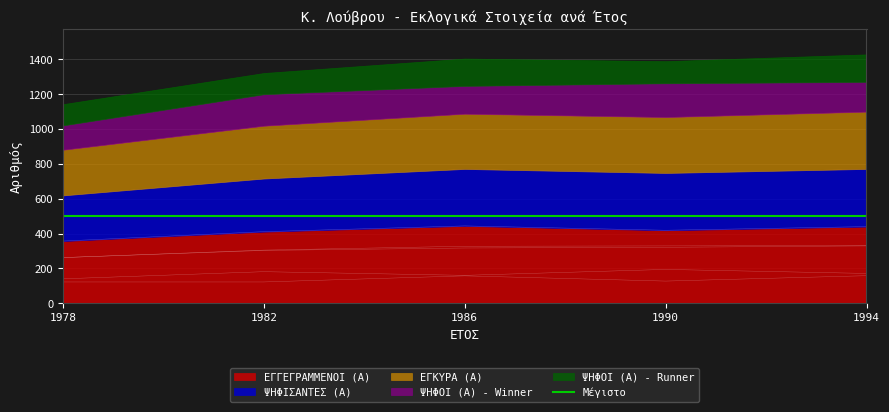

Is it true that ΨΗΦΟΙ (Α) - Winner equals 181 at 1982?

True